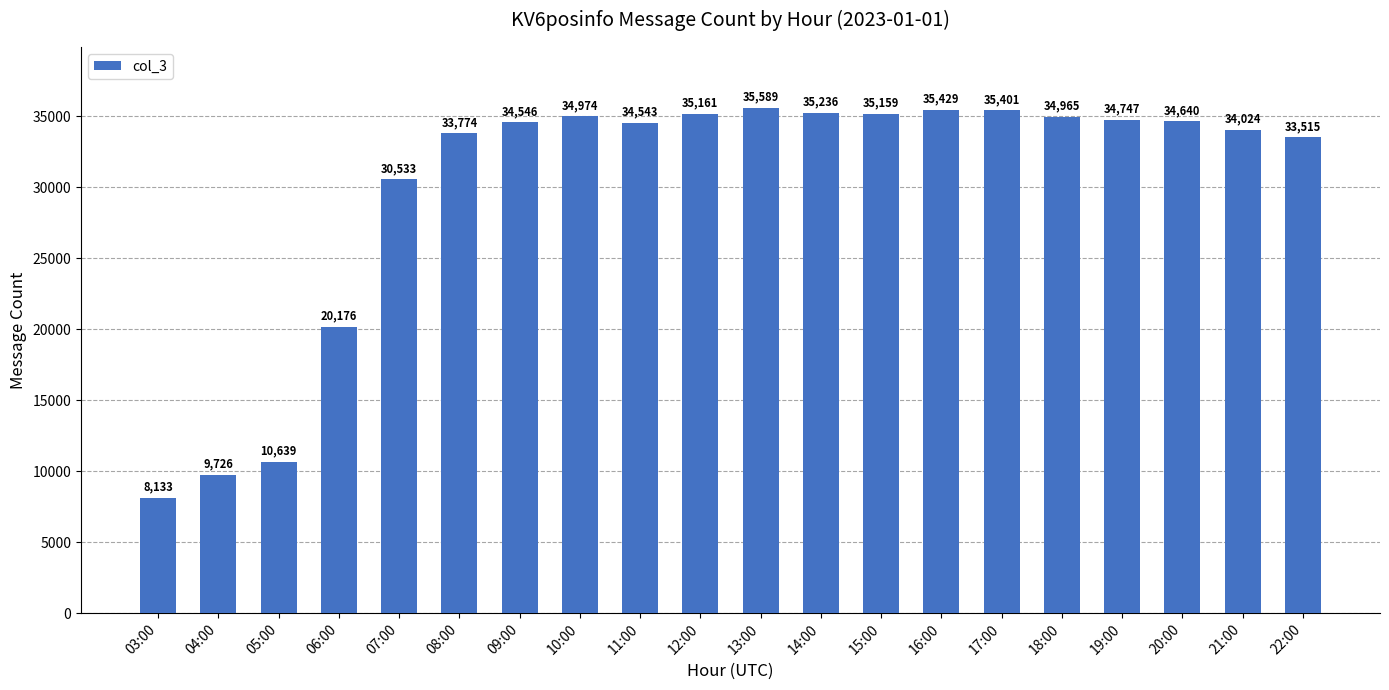

The chart shows a value of 12504 at 06:00. True or false?

False